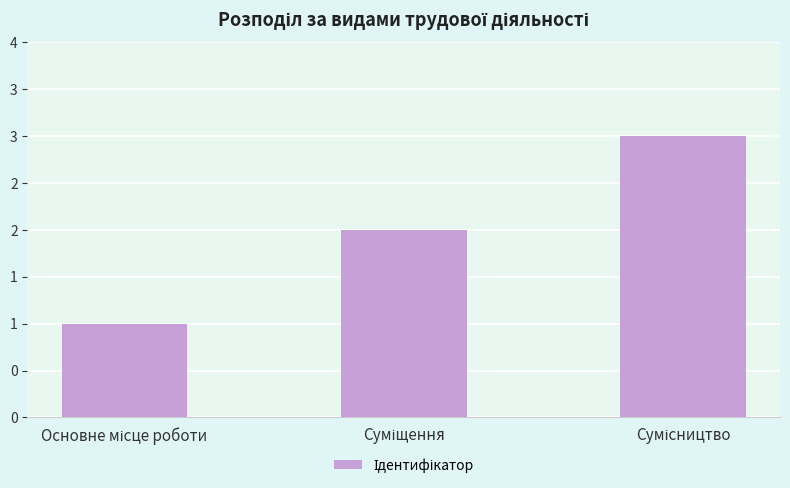

List the labels in order of value, largest first.

Сумісництво, Суміщення, Основне місце роботи